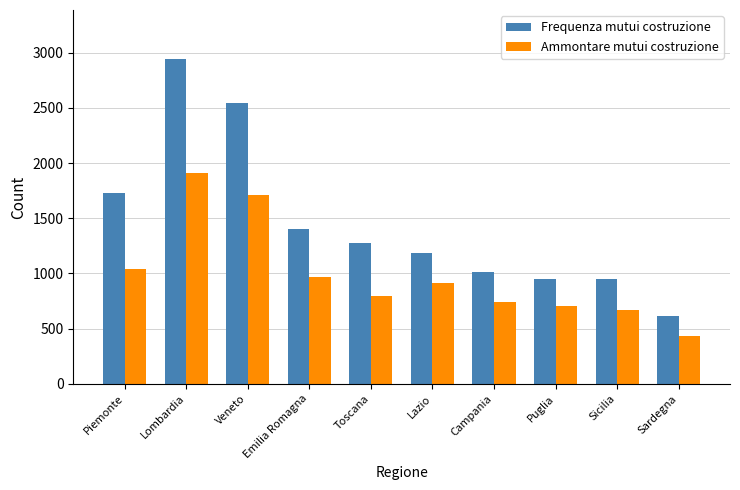

Rank the series by their average value, from lowest to highest.

Ammontare mutui costruzione, Frequenza mutui costruzione